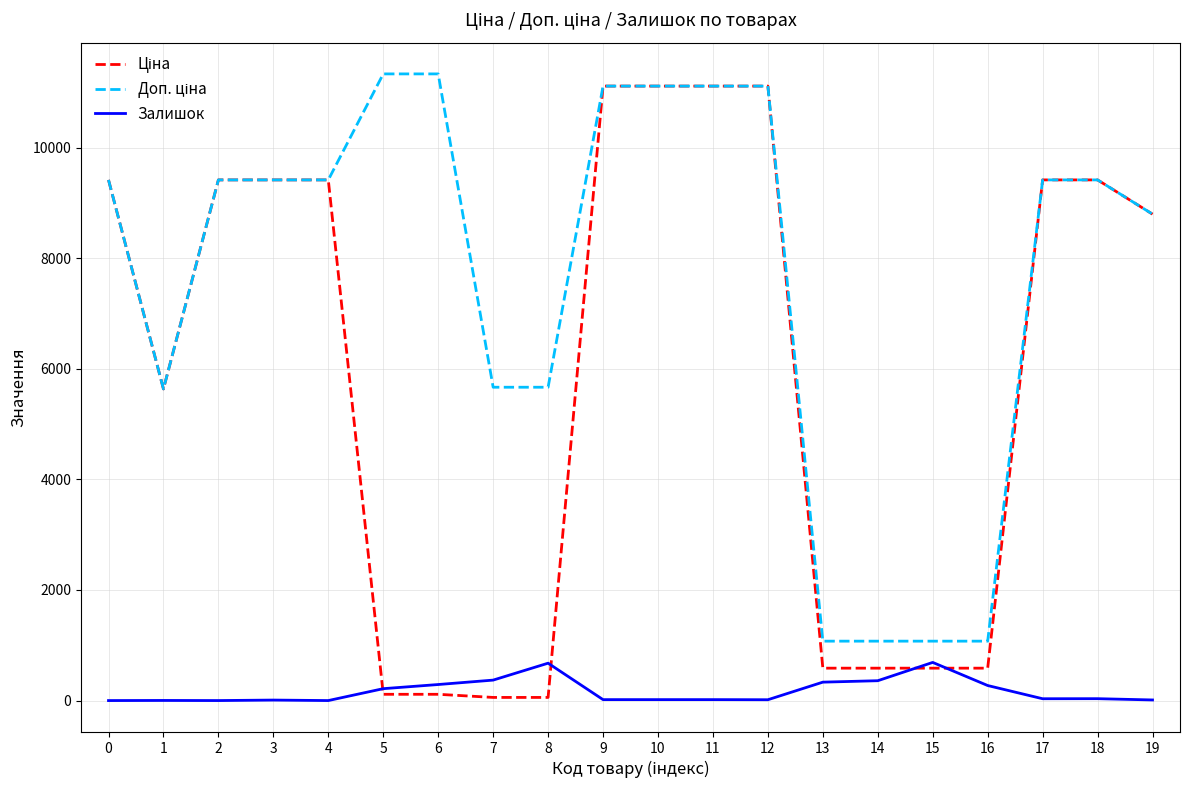

What is the maximum value shown in the chart?

11334.0